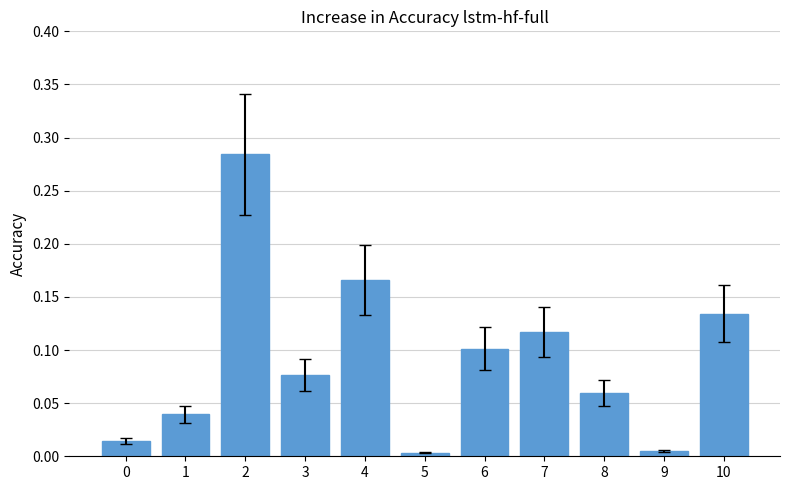

The value at 9 is 0.0. True or false?

True